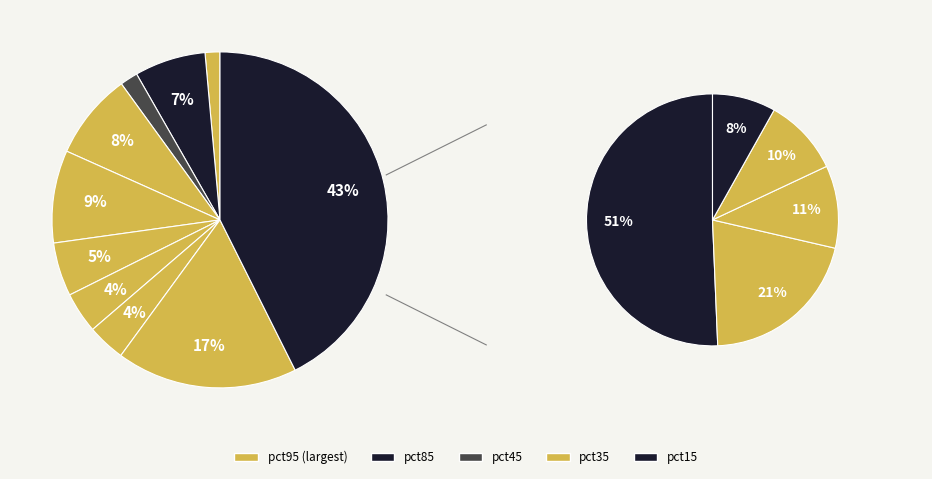

What percentage is the pct95 slice, to the nearest percent?

43%